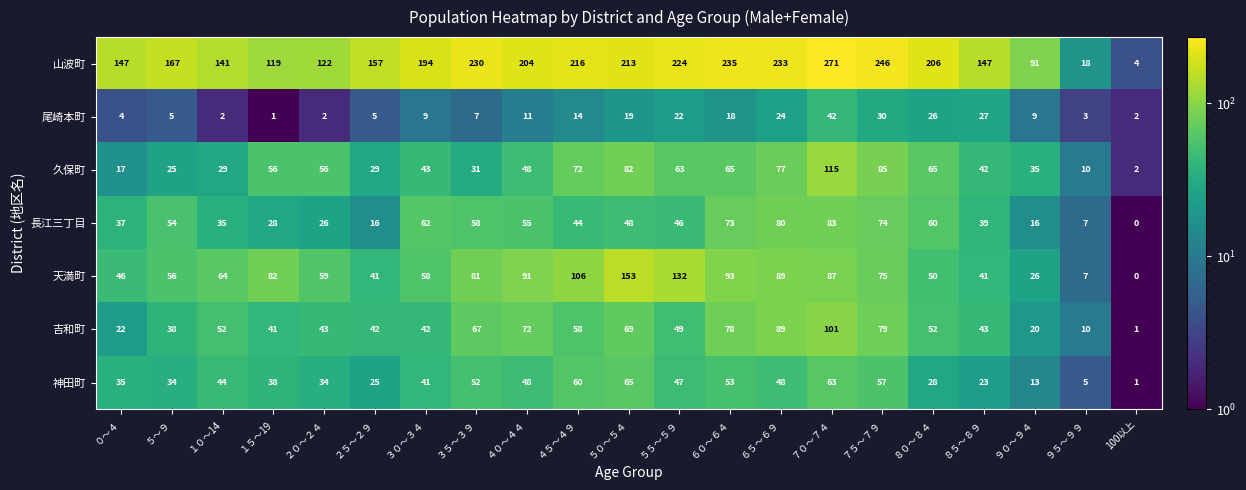

Between ３０～３４ and ５０～５４, which series saw the biggest shift?

天満町